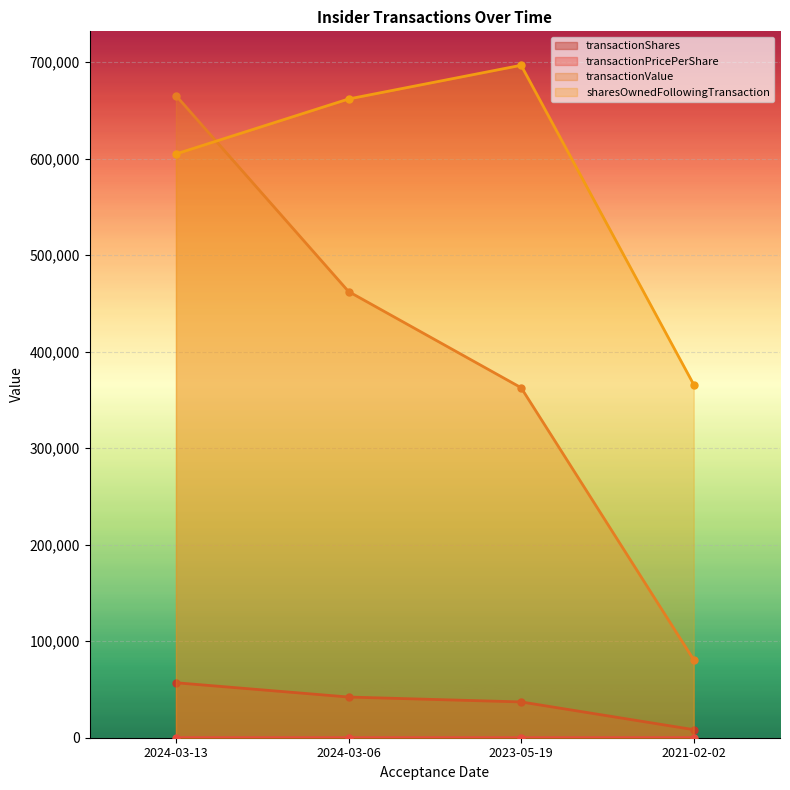

How many lines are shown in the chart?

4